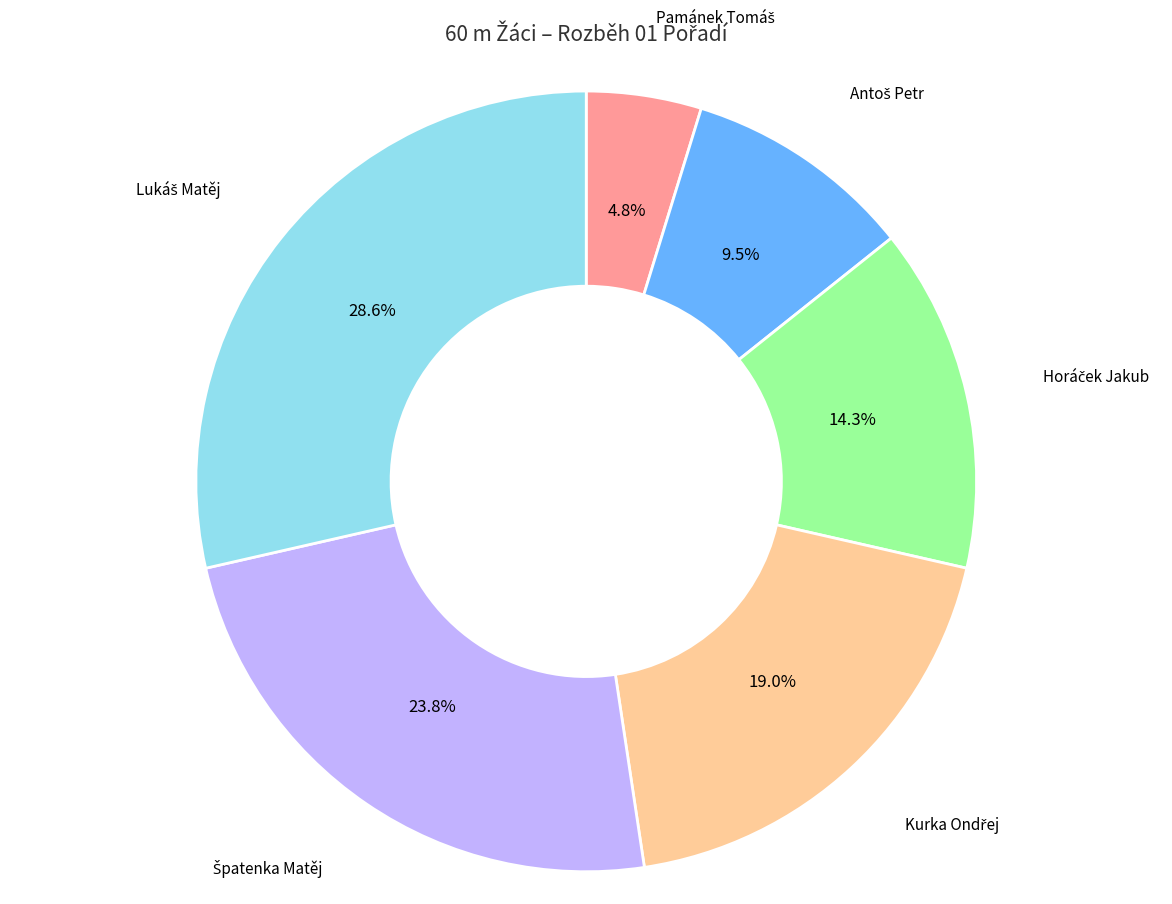

Does any single category account for the majority?

No